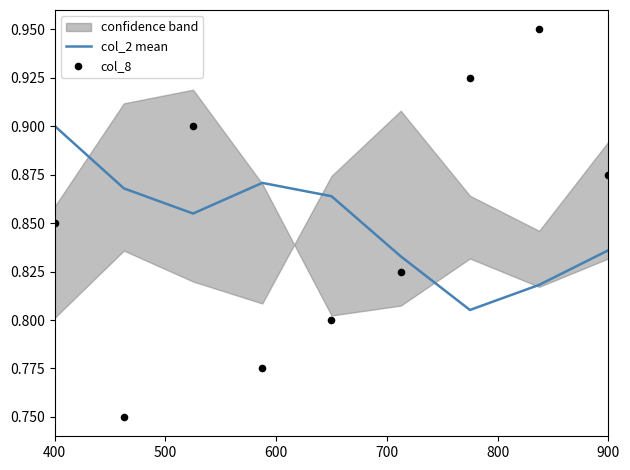

Which series contains the highest Y value?

col_8